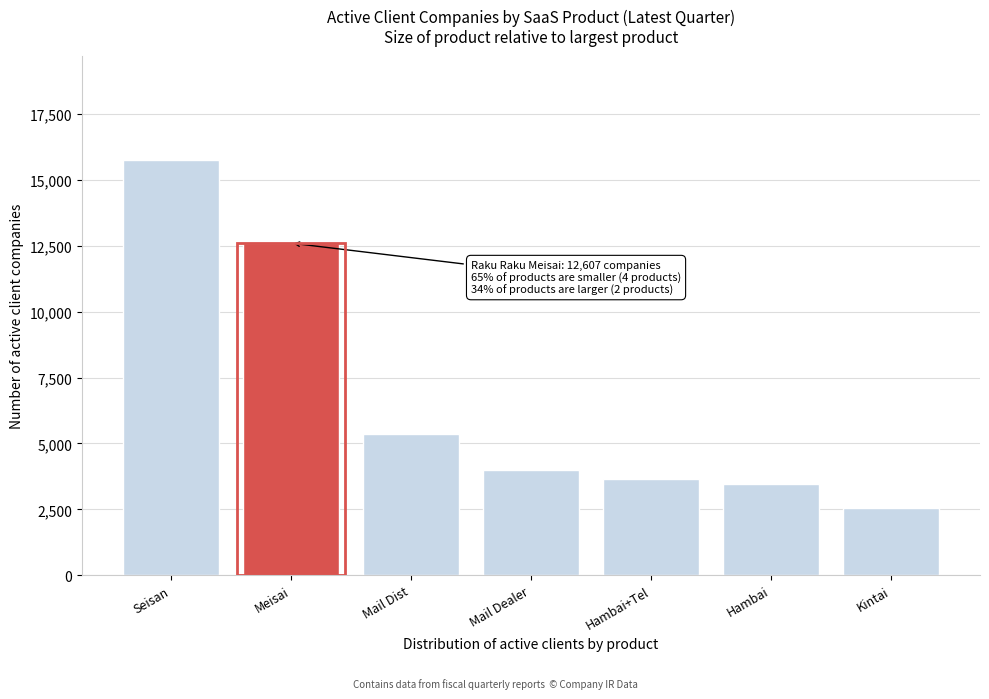

Reading right to left, extract all data points from this chart.

Kintai=2553	Hambai=3447	Hambai+Tel=3646	Mail Dealer=3980	Mail Dist=5365	Meisai=12607	Seisan=15776